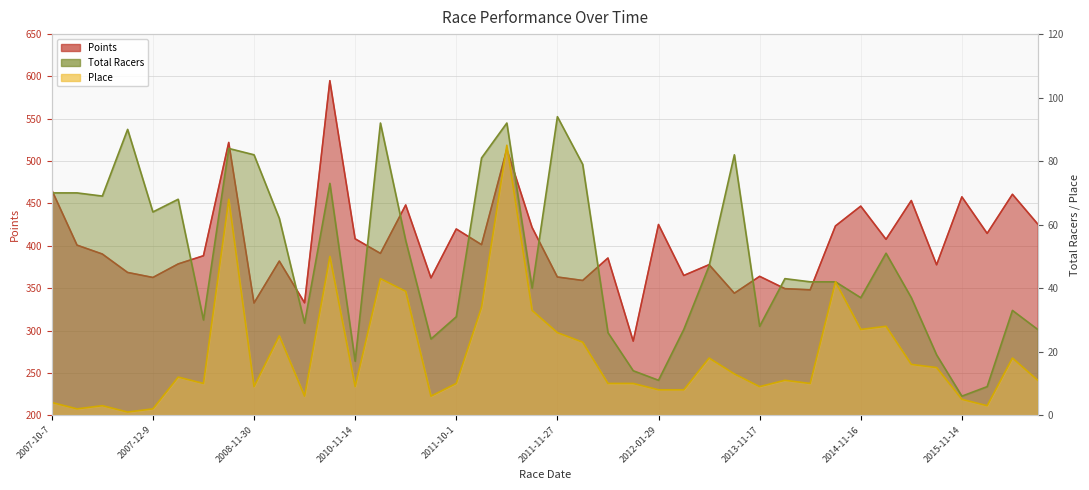

True or false: Total Racers has a value of 40.0 at 2011-11-20.

True